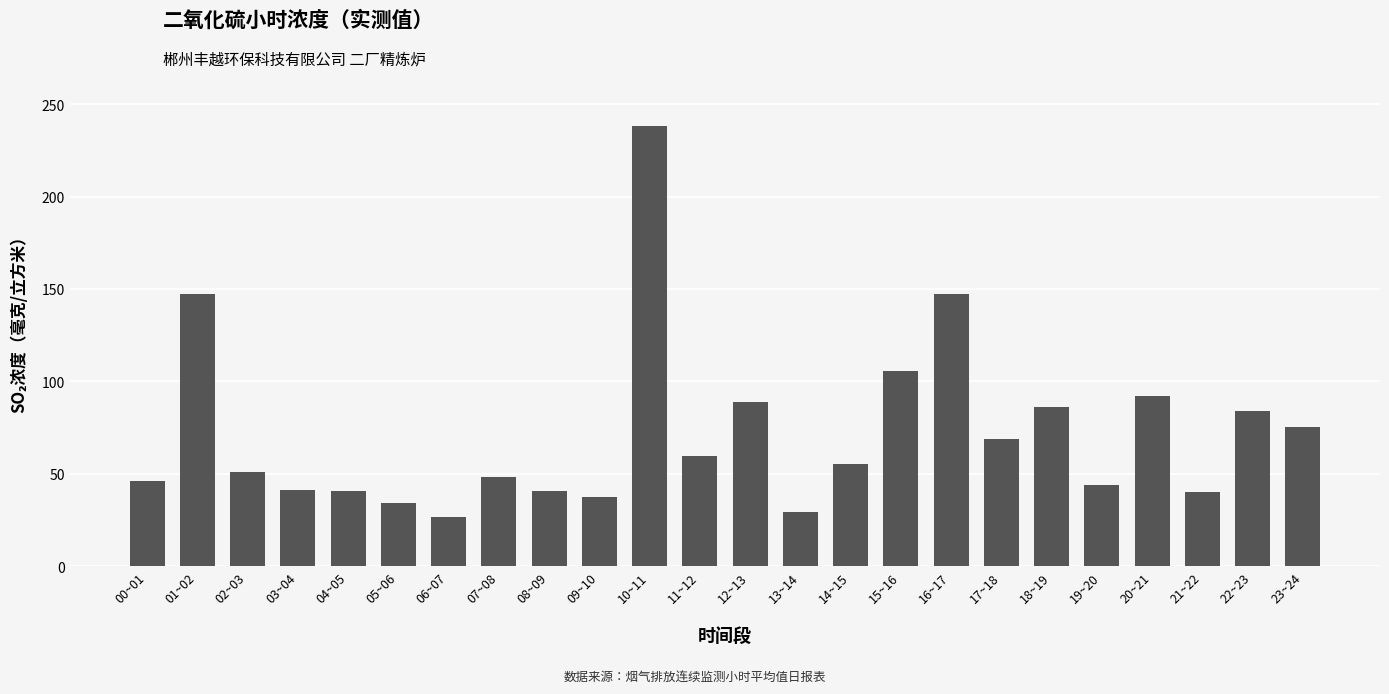

What is the change in value from 12~13 to 13~14?

-59.6